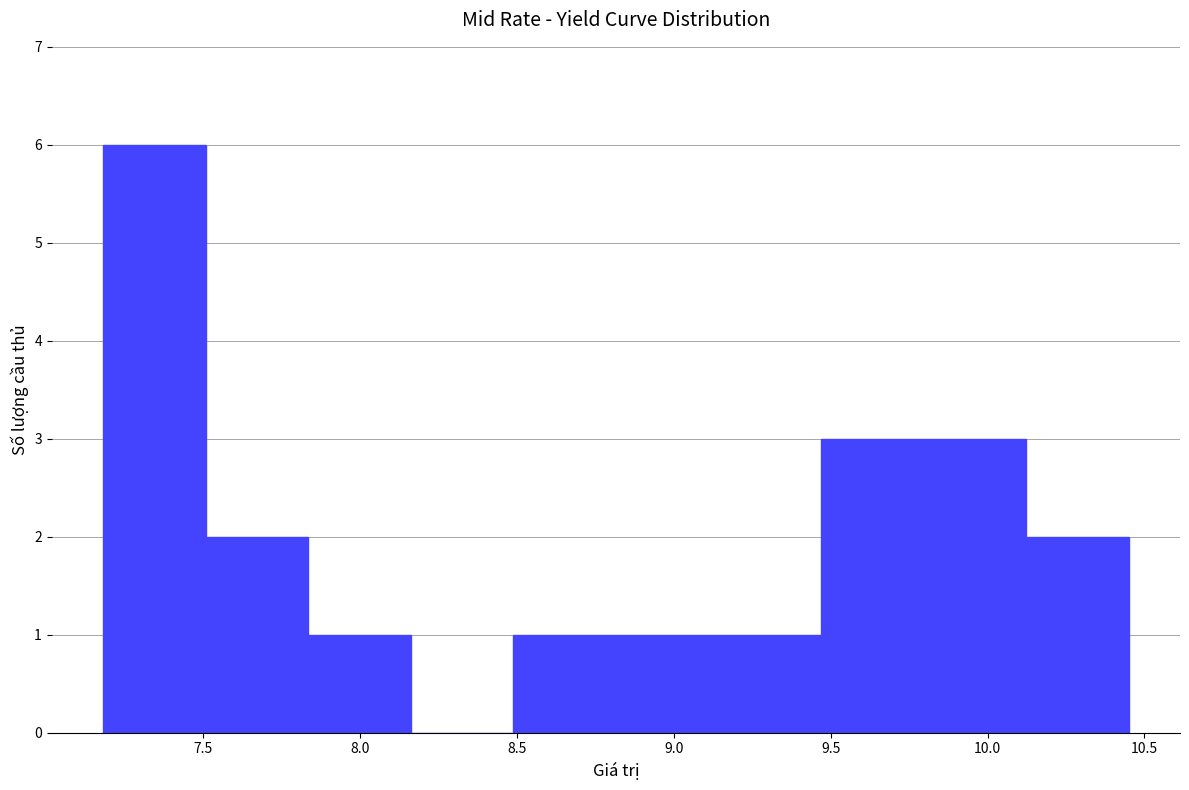

Reading left to right, list every bar in this chart as the range it spans on the x-axis followed by its height. Neither the bar edges nor the heights are printed on the chart, so give them approximately, as read against the axes.

7.20 to 7.50: 6
7.50 to 7.85: 2
7.85 to 8.15: 1
8.15 to 8.50: 0
8.50 to 8.80: 1
8.80 to 9.15: 1
9.15 to 9.45: 1
9.45 to 9.80: 3
9.80 to 10.10: 3
10.10 to 10.45: 2